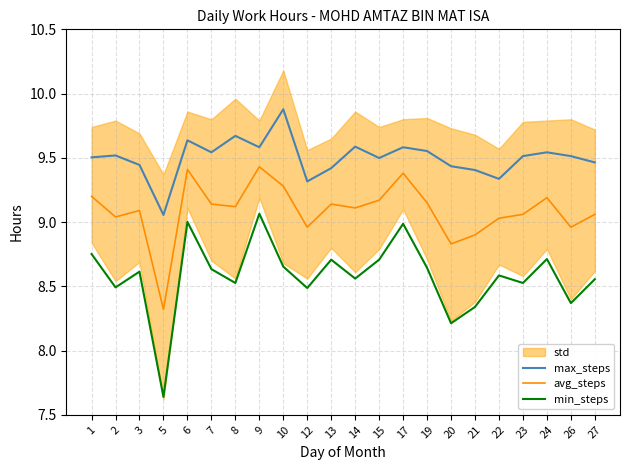

Reading left to right, what are all the values shown in this chart?

max_steps: 9.5	9.5	9.4	9.1	9.6	9.5	9.7	9.6	9.9	9.3	9.4	9.6	9.5	9.6	9.6	9.4	9.4	9.3	9.5	9.5	9.5	9.5
avg_steps: 9.2	9.0	9.1	8.3	9.4	9.1	9.1	9.4	9.3	9.0	9.1	9.1	9.2	9.4	9.2	8.8	8.9	9.0	9.1	9.2	9.0	9.1
min_steps: 8.8	8.5	8.6	7.6	9.0	8.6	8.5	9.1	8.7	8.5	8.7	8.6	8.7	9.0	8.6	8.2	8.3	8.6	8.5	8.7	8.4	8.6